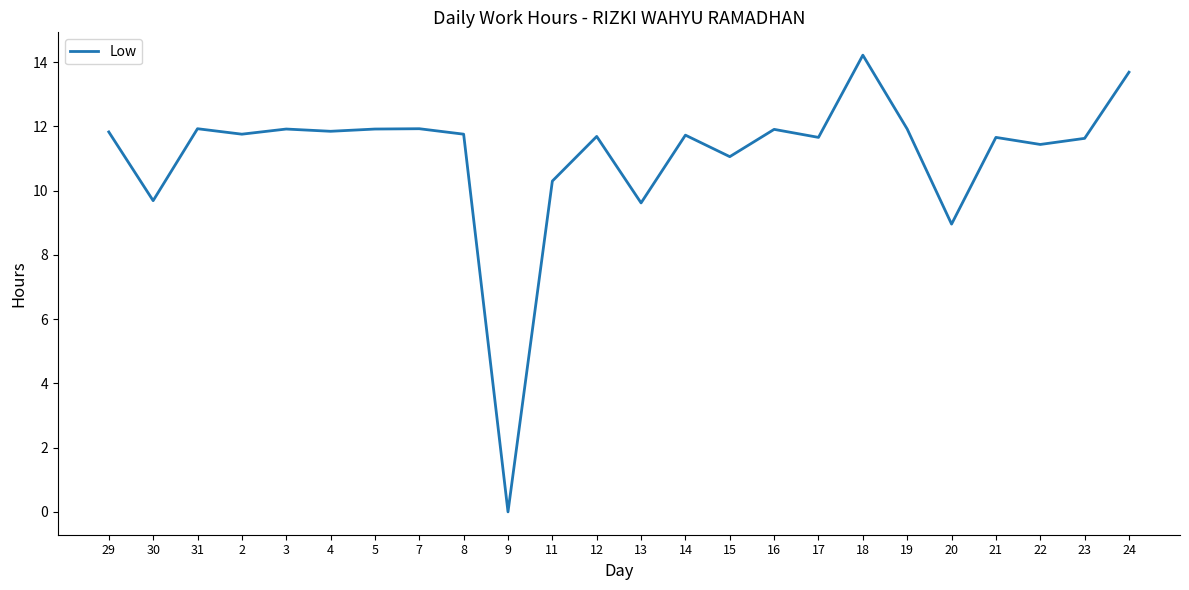

What is the ratio of the value at 12 to the value at 14?

1.0